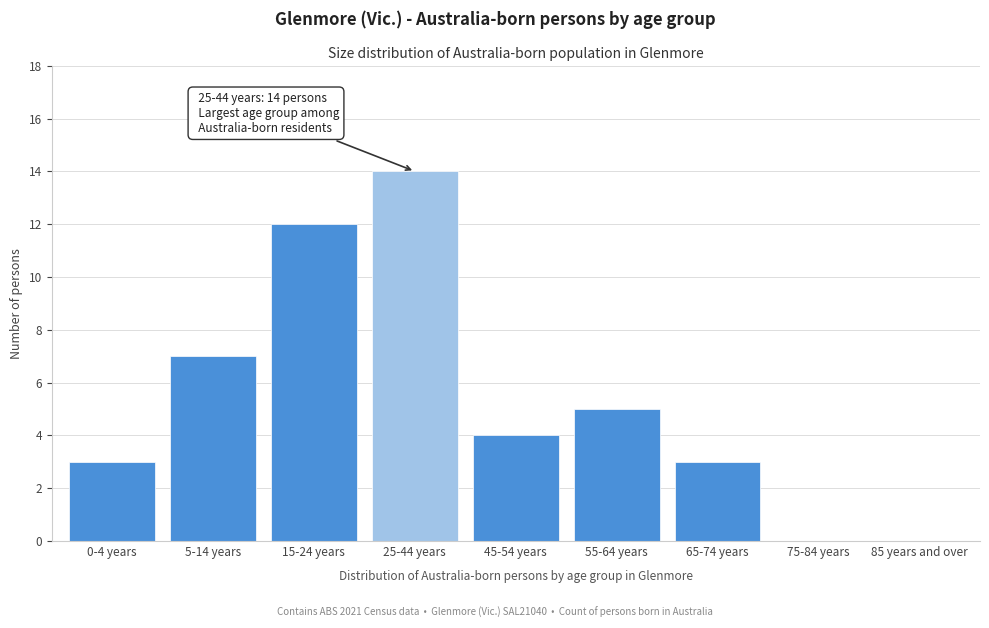

Reading left to right, extract all data points from this chart.

0-4 years=3	5-14 years=7	15-24 years=12	25-44 years=14	45-54 years=4	55-64 years=5	65-74 years=3	75-84 years=0	85 years and over=0